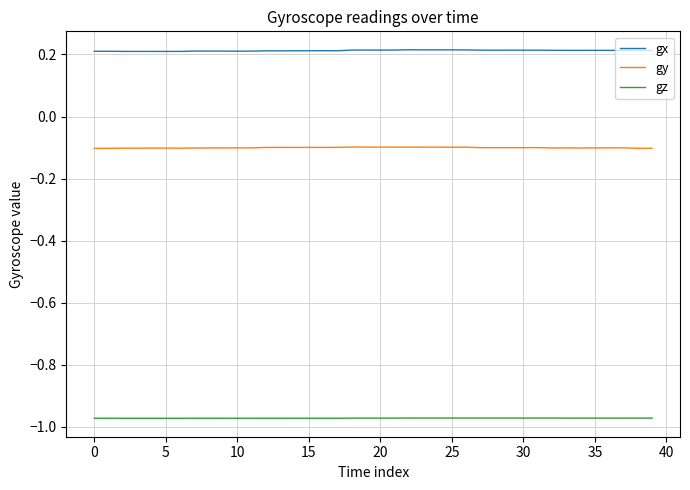

Which series has the largest total across all categories?

gx